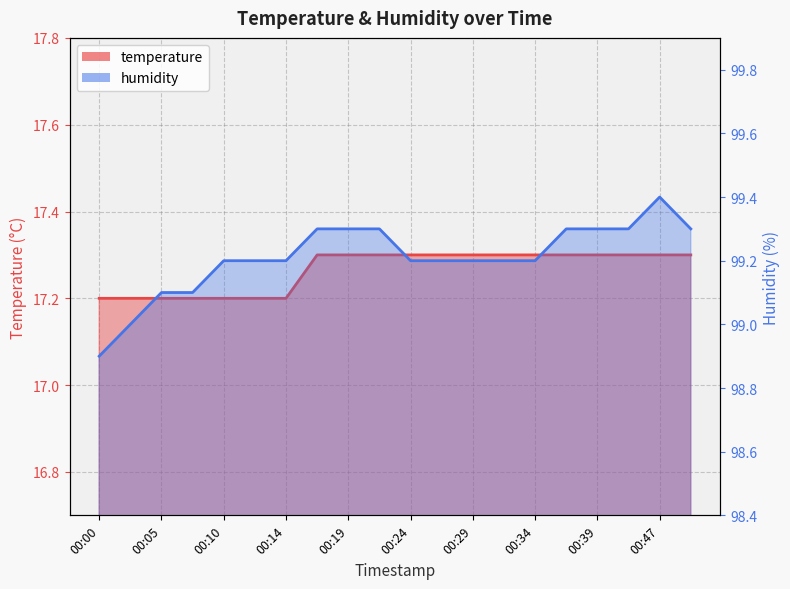

True or false: temperature and humidity cross at least once.

False